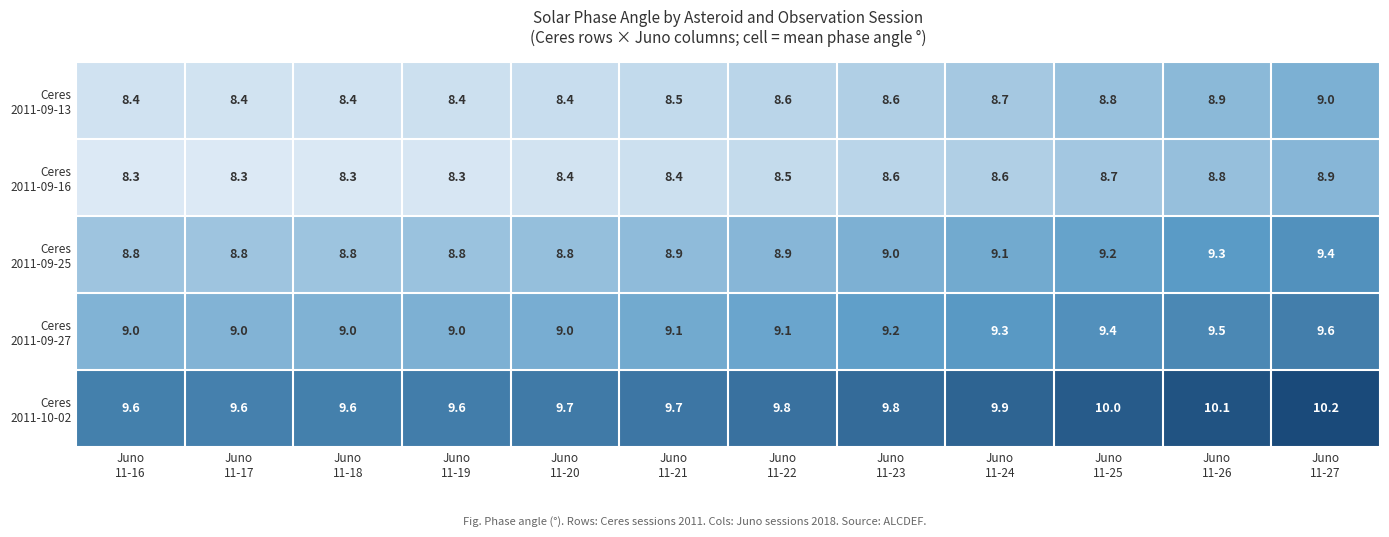

What is the smallest value displayed?

8.3